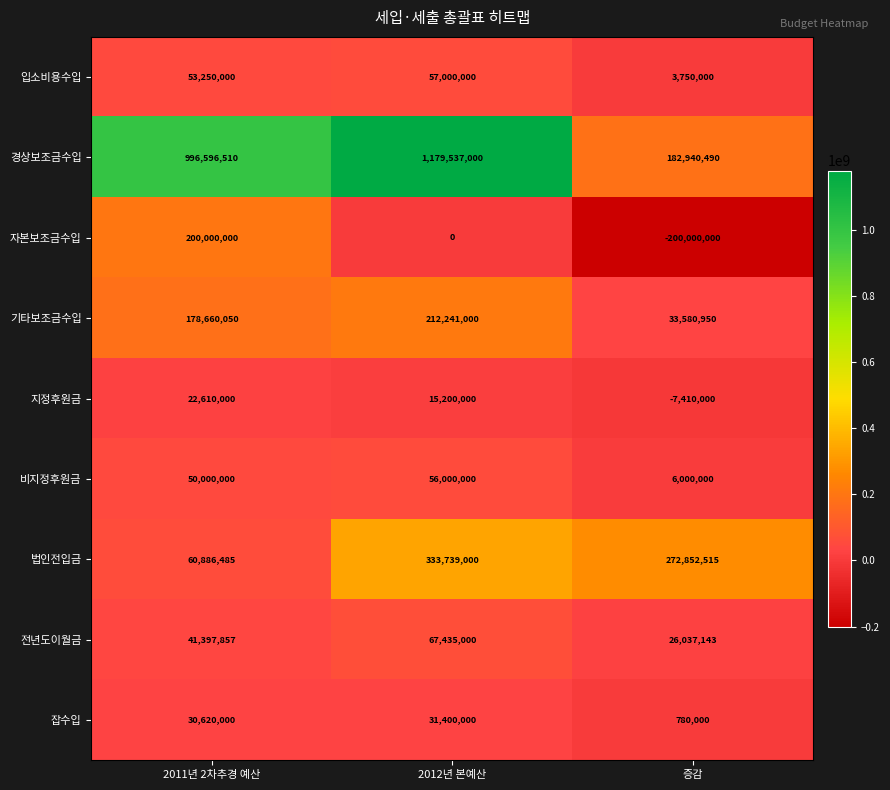

Is it true that 자본보조금수입 equals 132532212 at 2012년 본예산?

False